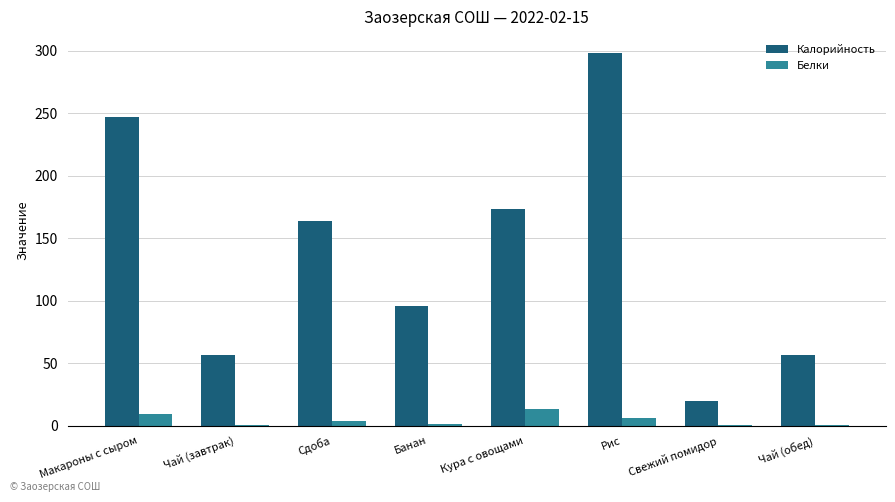

How many data points in Белки are above 4?

4